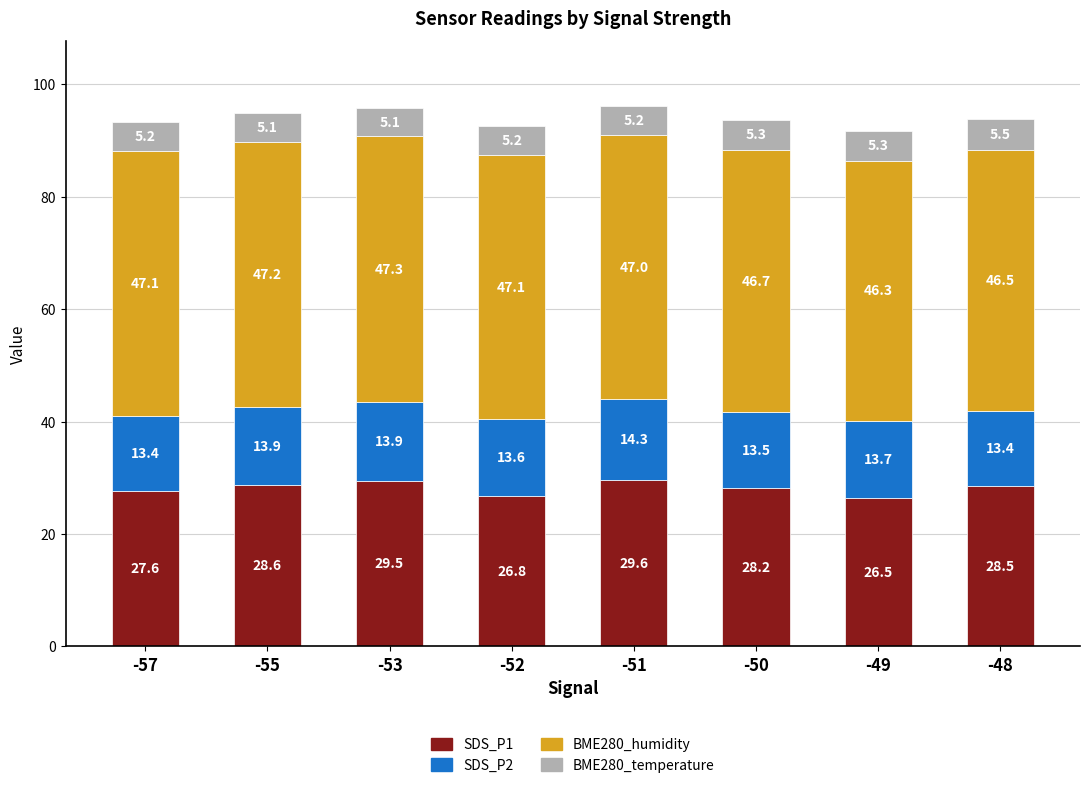

How many series are shown in this chart?

4